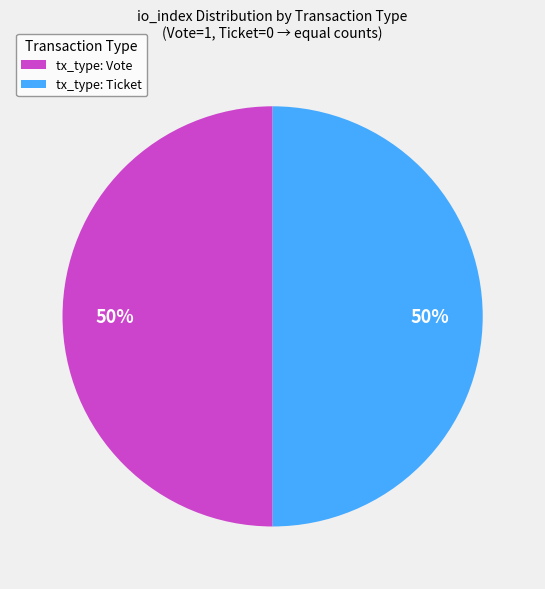

Combined, do tx_type: Vote and tx_type: Ticket account for over 50%?

Yes